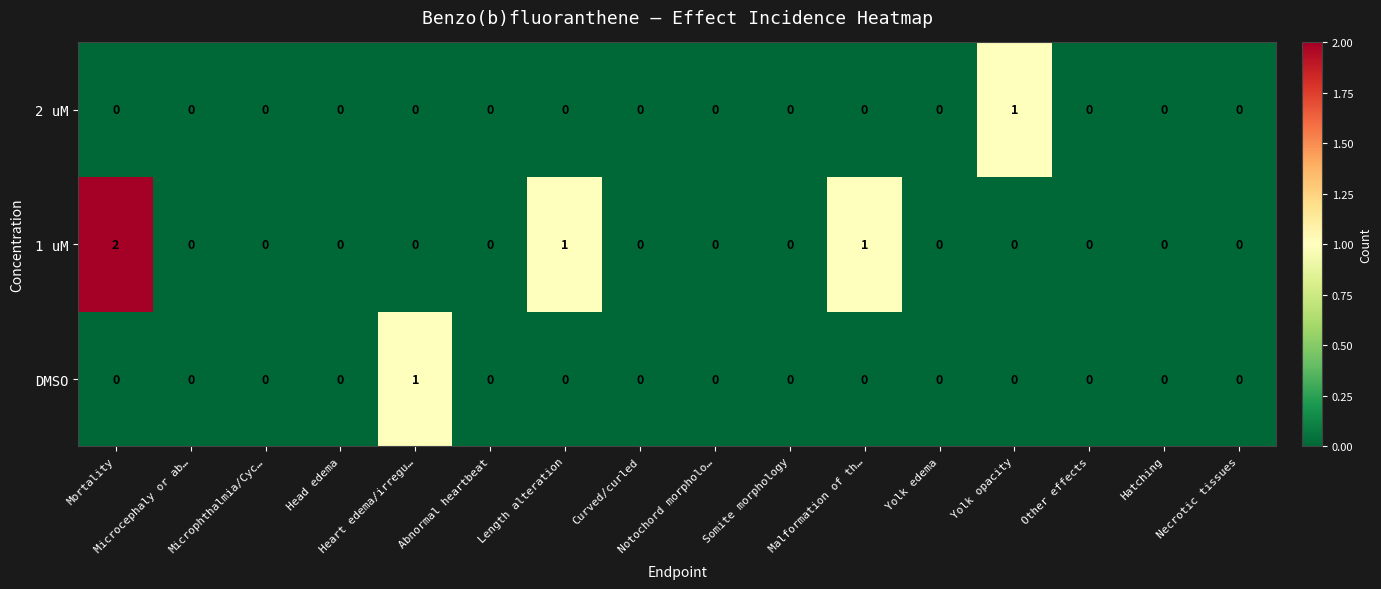

Which series has the largest total across all categories?

1 uM